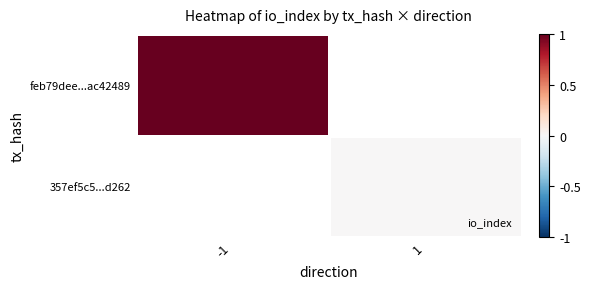

What is the maximum value shown in the chart?

1.0